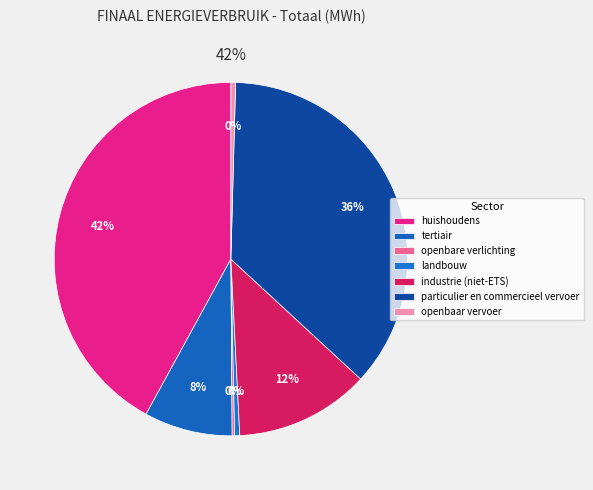

What portion of the pie excludes openbare verlichting?

99.8%